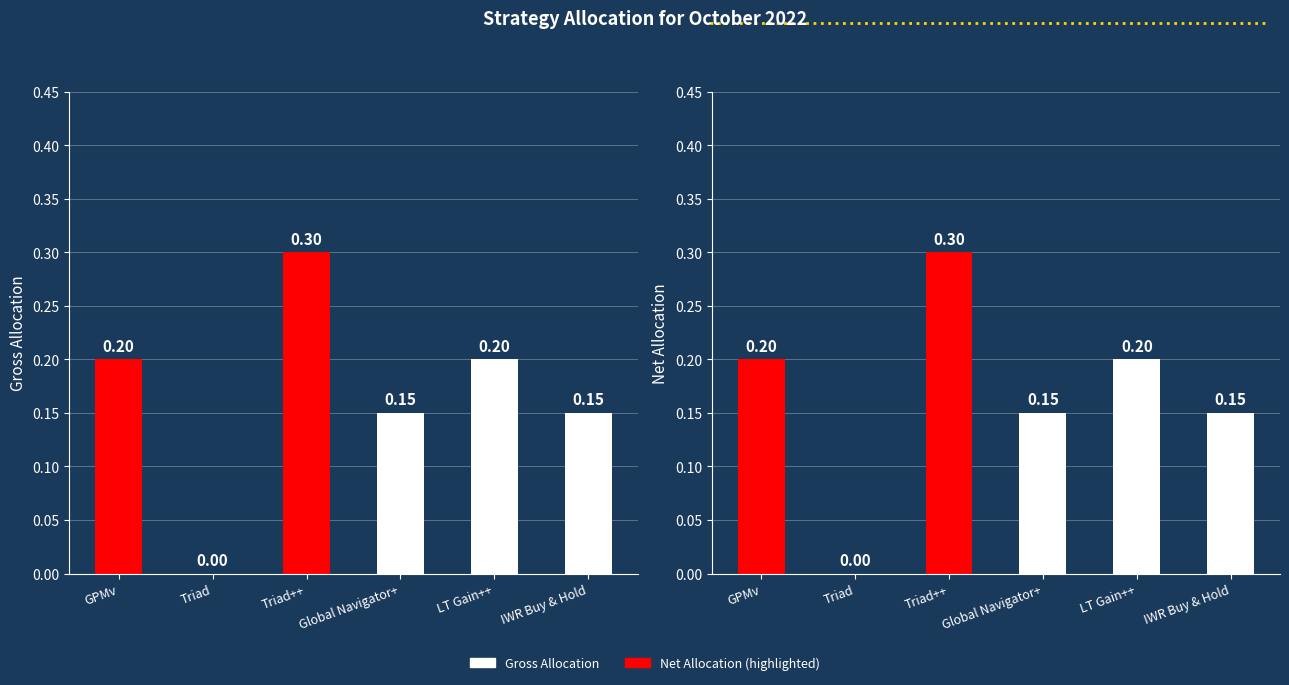

True or false: Net Allocation has a value of 0.3 at GPMv.

False